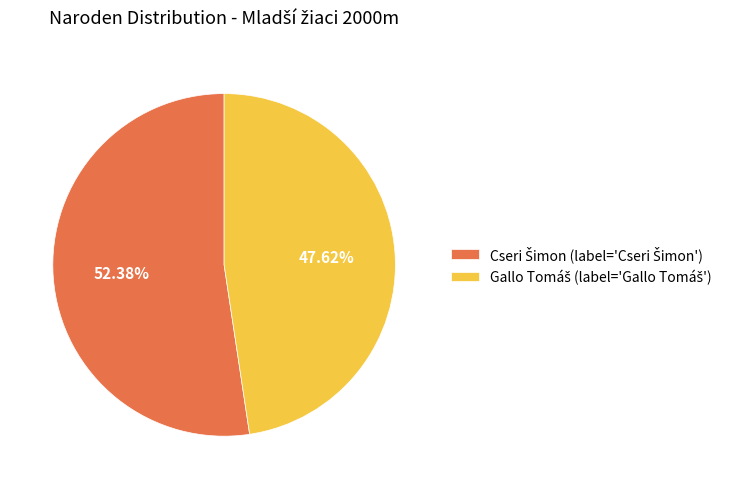

Is there a majority slice in this chart?

Yes